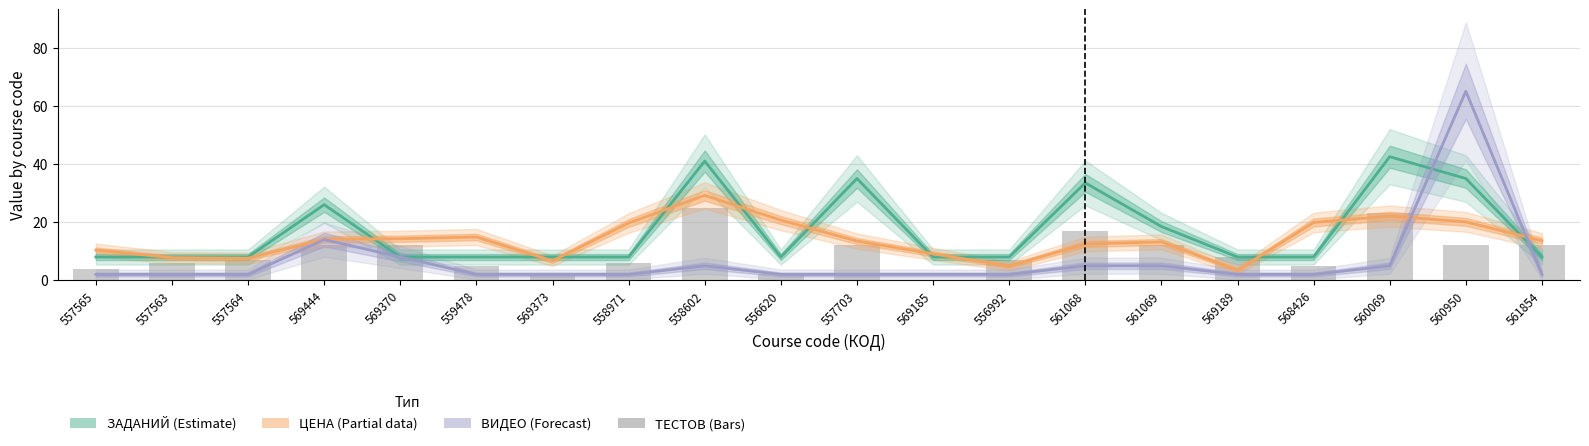

What is the maximum value shown in the chart?

65.0